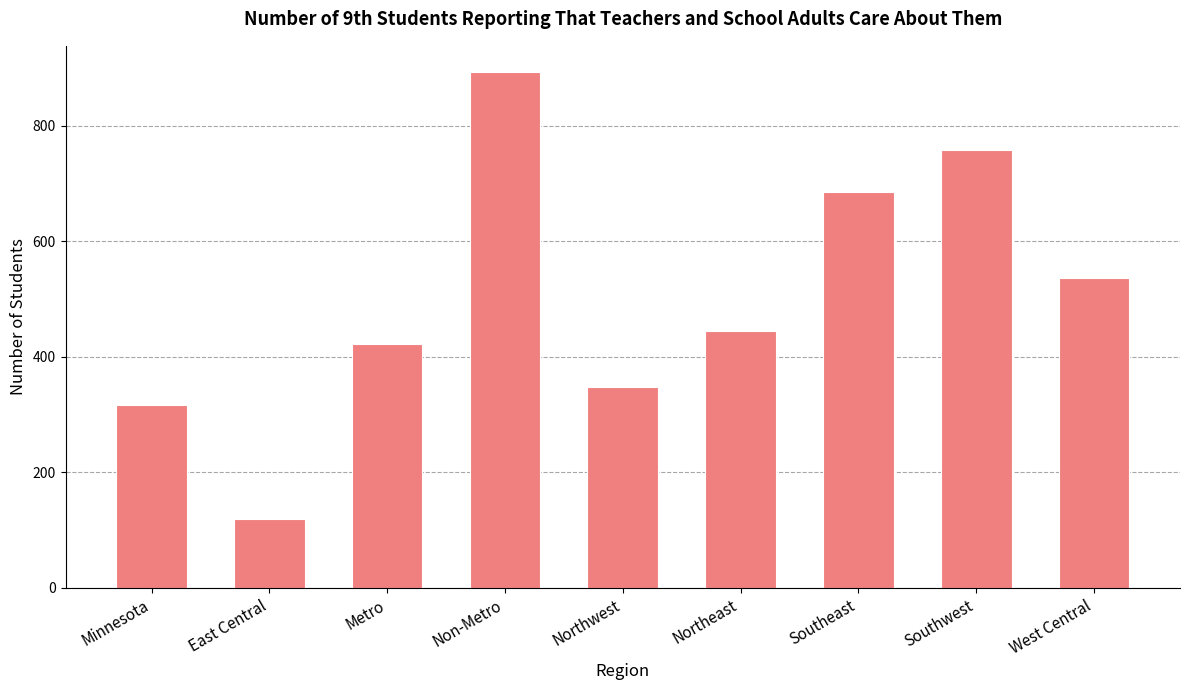

List the labels in order of value, largest first.

Non-Metro, Southwest, Southeast, West Central, Northeast, Metro, Northwest, Minnesota, East Central